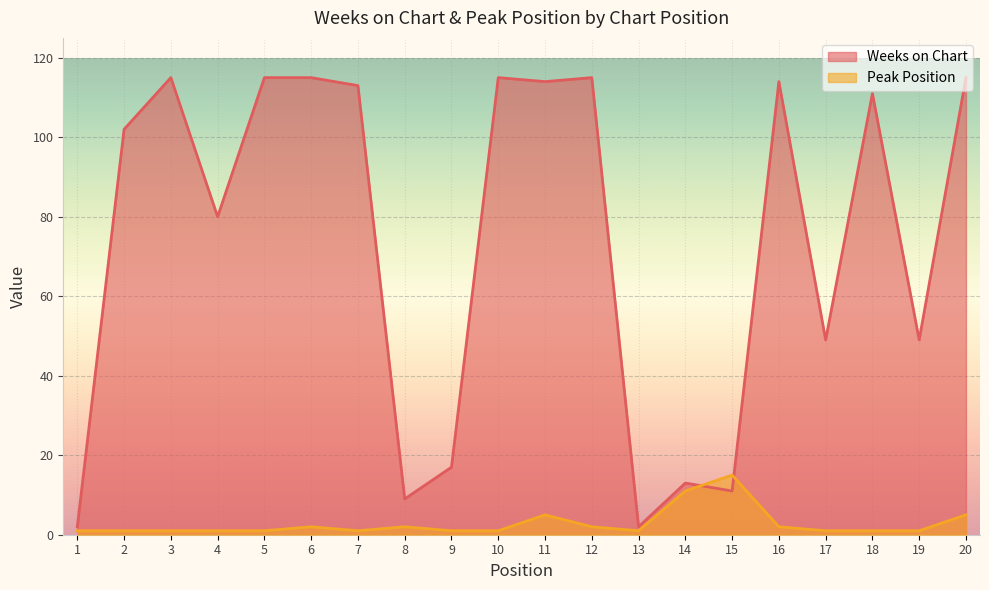

Does the chart display data point markers on the line(s)?

No